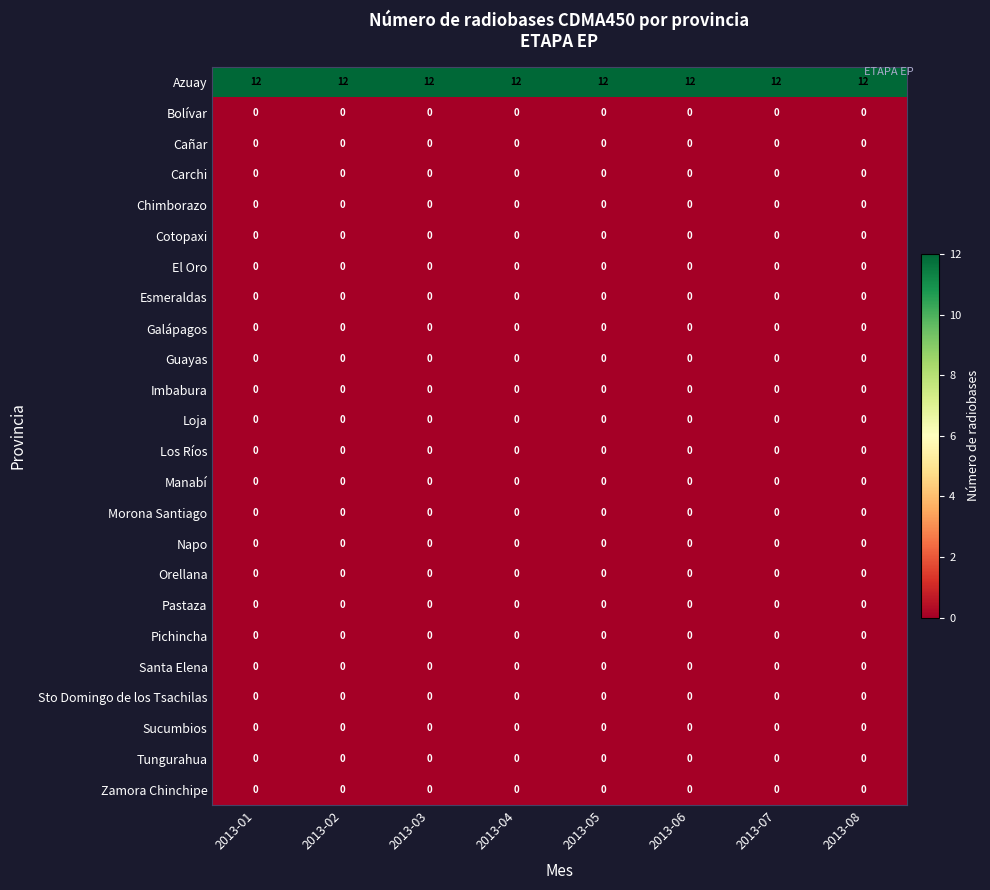

What is the total value across all series at 2013-04?

12